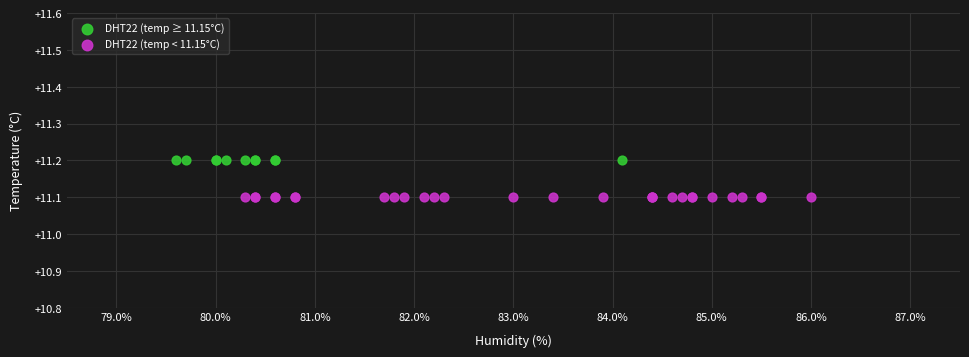

Which series contains the lowest Y value?

DHT22 (temp < 11.15°C)